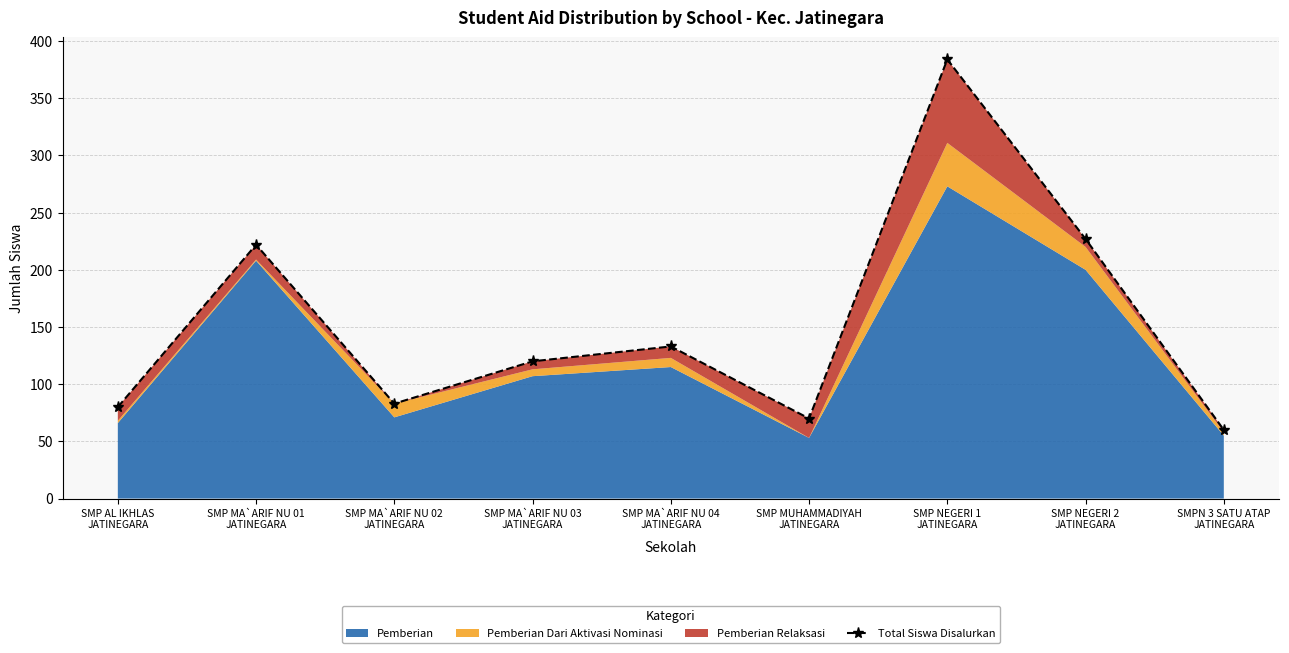

List the labels in order of value, largest first.

SMP NEGERI 1
JATINEGARA, SMP NEGERI 2
JATINEGARA, SMP MA`ARIF NU 01
JATINEGARA, SMP MA`ARIF NU 04
JATINEGARA, SMP MA`ARIF NU 03
JATINEGARA, SMP MA`ARIF NU 02
JATINEGARA, SMP AL IKHLAS
JATINEGARA, SMP MUHAMMADIYAH
JATINEGARA, SMPN 3 SATU ATAP
JATINEGARA